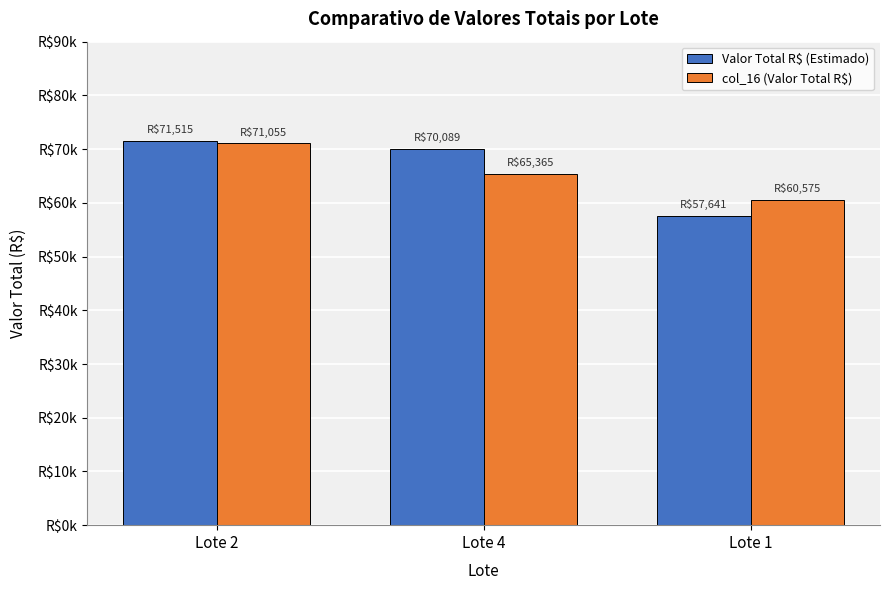

Is the value of col_16 (Valor Total R$) at Lote 1 greater than the value of Valor Total R$ (Estimado) at Lote 1?

Yes